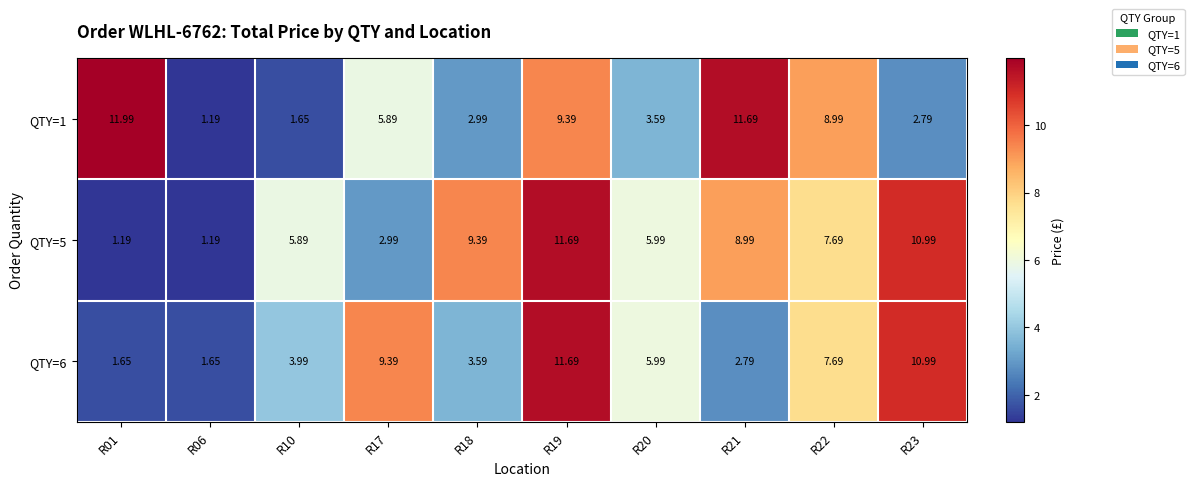

Is the value of QTY=1 at R21 greater than the value of QTY=5 at R06?

Yes